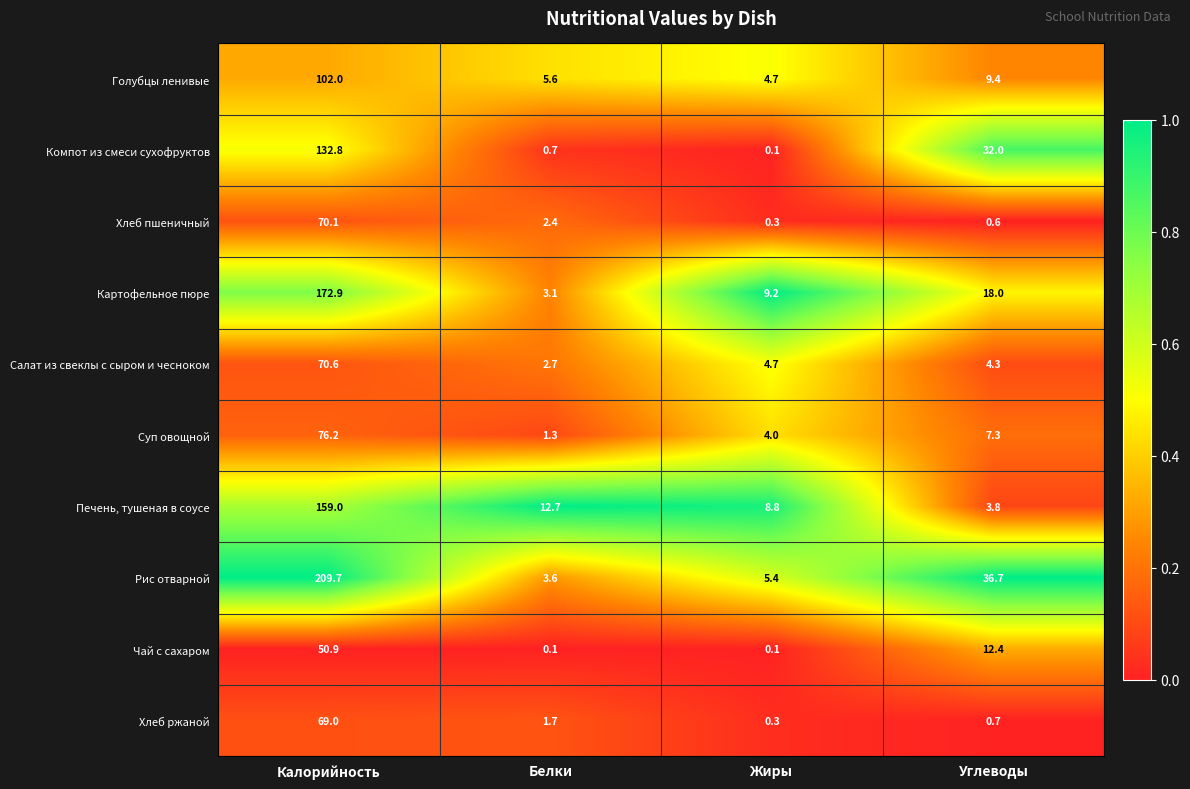

What is the average value of the Компот из смеси сухофруктов series?

41.4